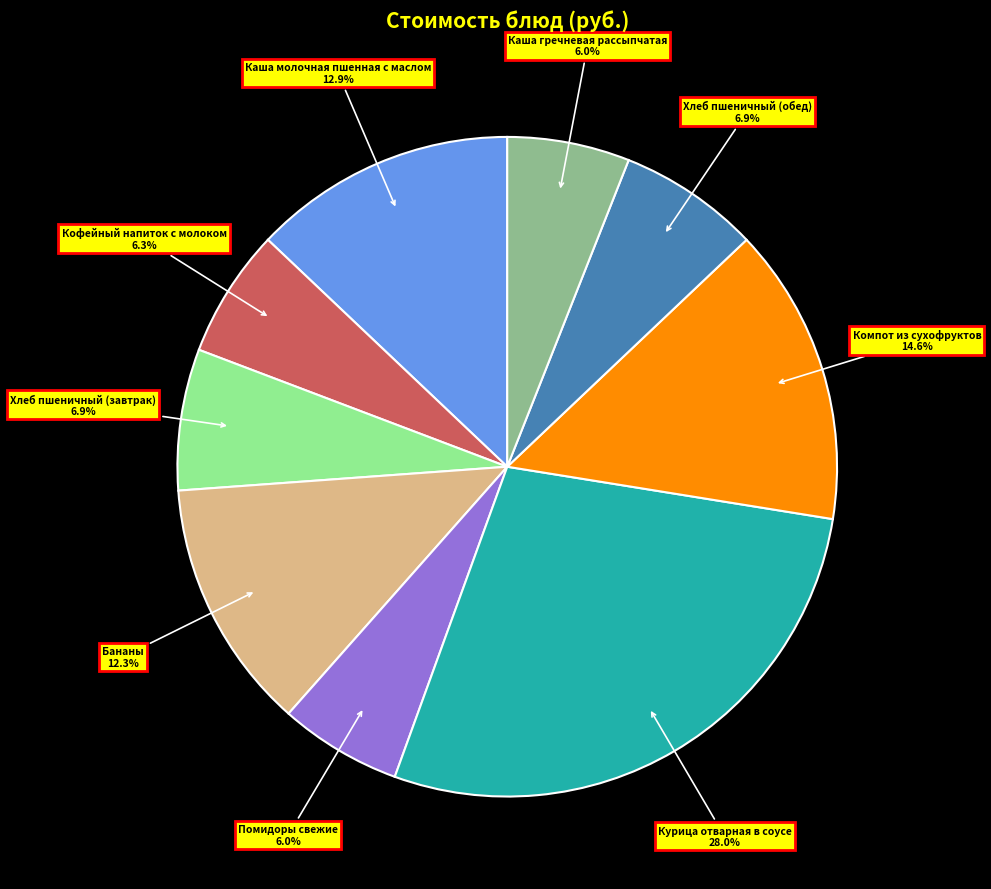

How many segments does this pie chart have?

9